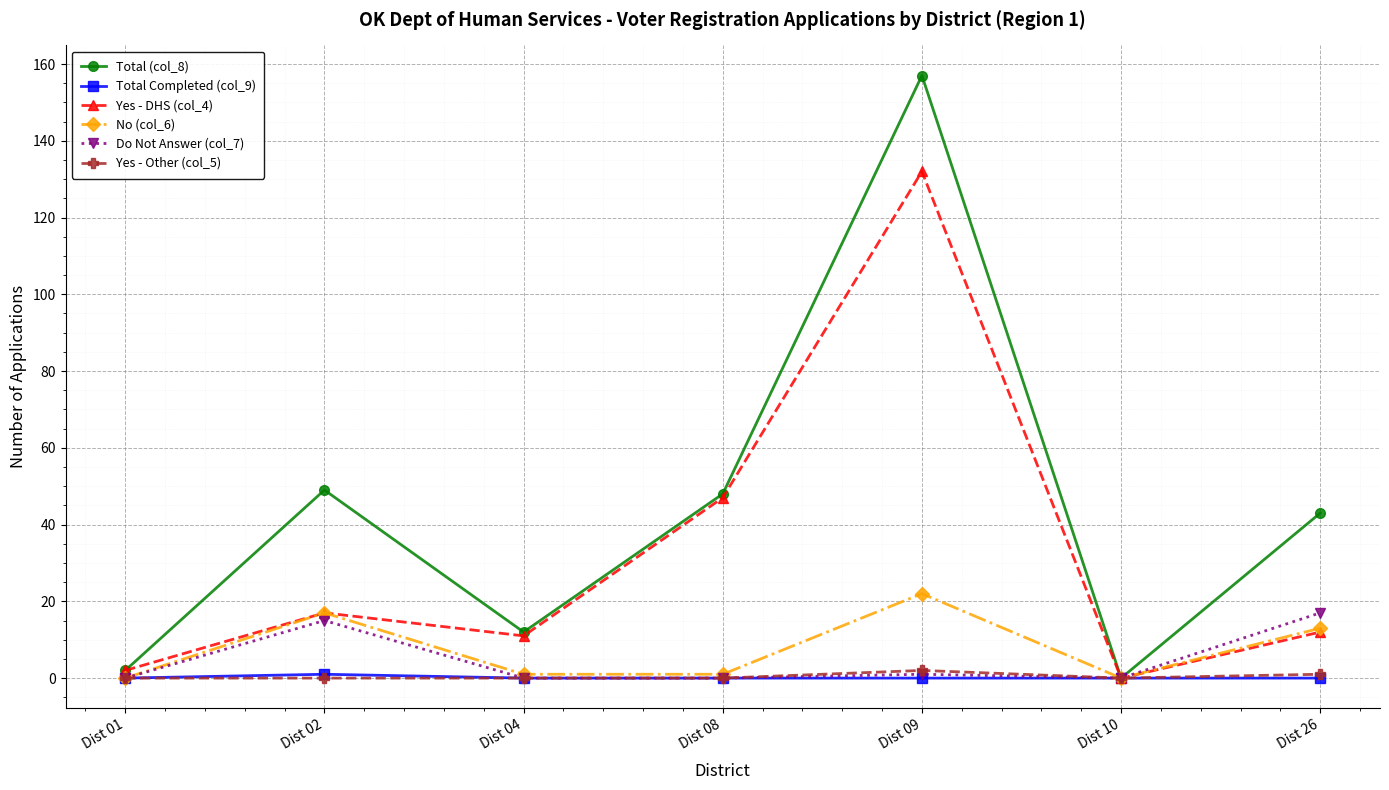

Reading left to right, list all the values displayed in this chart.

Total (col_8): Dist 01=2	Dist 02=49	Dist 04=12	Dist 08=48	Dist 09=157	Dist 10=0	Dist 26=43
Total Completed (col_9): Dist 01=0	Dist 02=1	Dist 04=0	Dist 08=0	Dist 09=0	Dist 10=0	Dist 26=0
Yes - DHS (col_4): Dist 01=2	Dist 02=17	Dist 04=11	Dist 08=47	Dist 09=132	Dist 10=0	Dist 26=12
No (col_6): Dist 01=0	Dist 02=17	Dist 04=1	Dist 08=1	Dist 09=22	Dist 10=0	Dist 26=13
Do Not Answer (col_7): Dist 01=0	Dist 02=15	Dist 04=0	Dist 08=0	Dist 09=1	Dist 10=0	Dist 26=17
Yes - Other (col_5): Dist 01=0	Dist 02=0	Dist 04=0	Dist 08=0	Dist 09=2	Dist 10=0	Dist 26=1